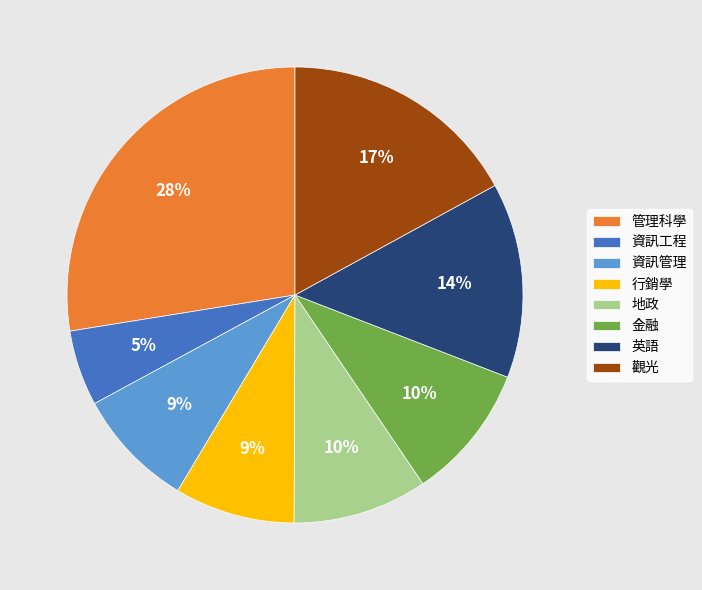

How many segments does this pie chart have?

8